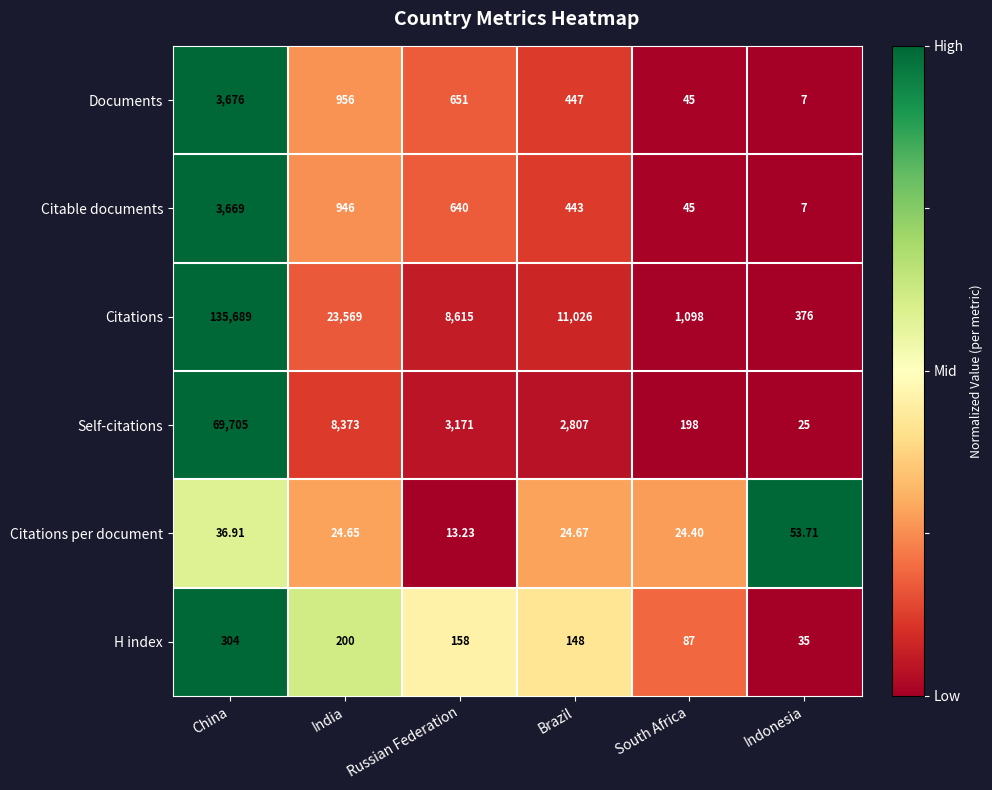

Between Russian Federation and Indonesia, which series saw the biggest shift?

Citations